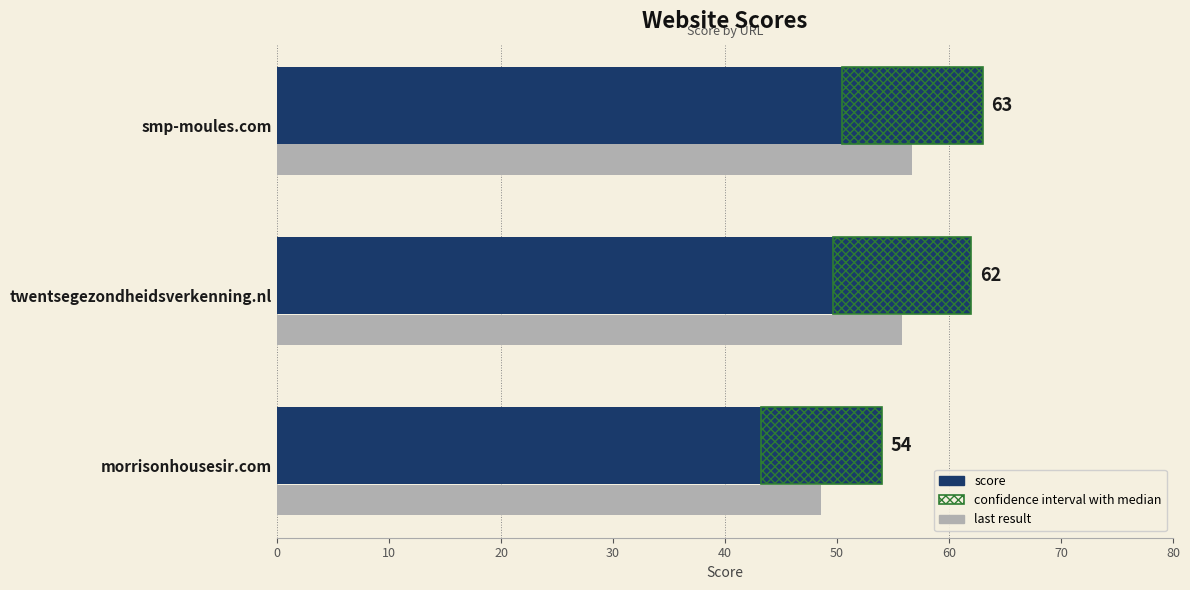

True or false: last result has a value of 15.6 at morrisonhousesir.com.

False